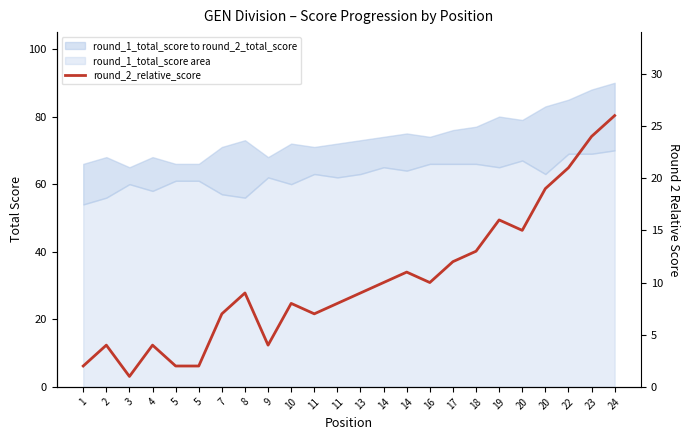

What is the change in value from 17 to 23?

+12